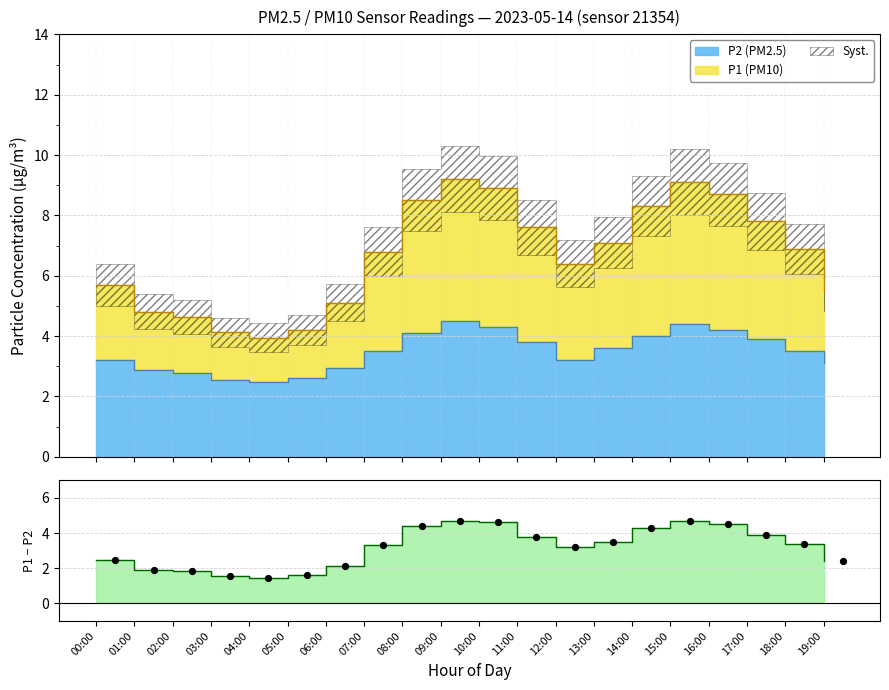

Which series has the largest total across all categories?

P1